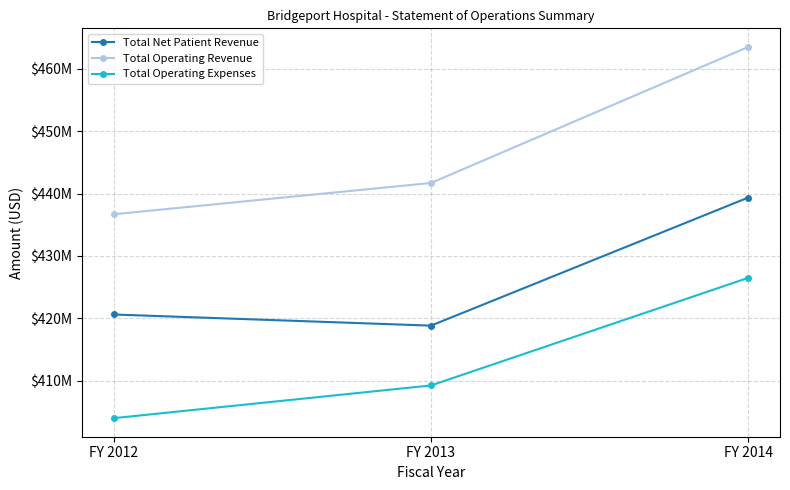

Reading left to right, list all the values displayed in this chart.

Total Net Patient Revenue: 420616000	418827000	439375000
Total Operating Revenue: 436691000	441712000	463540000
Total Operating Expenses: 403987000	409234000	426496000